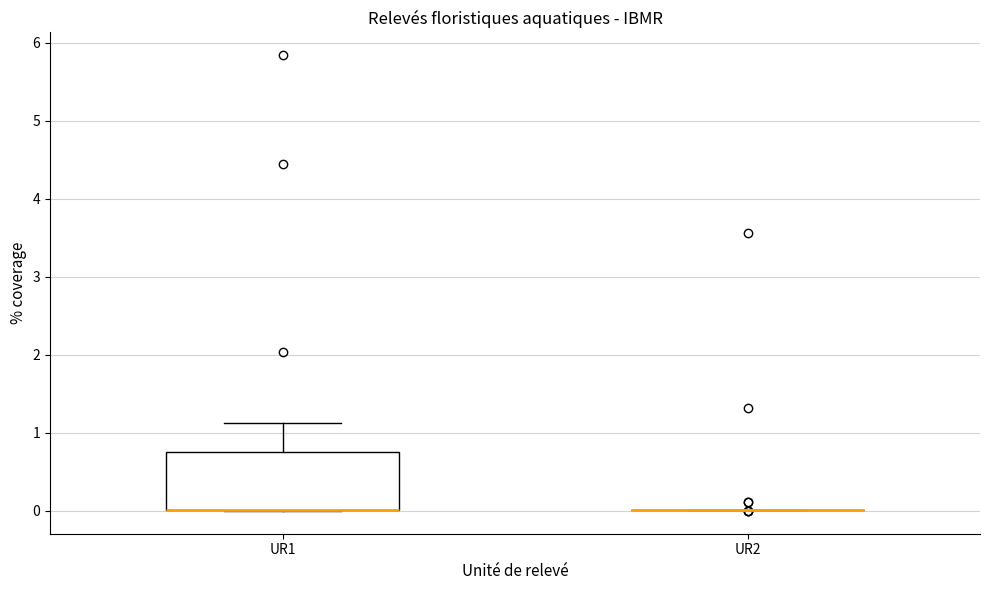

Where is the lower edge of the box for UR1 on the y-axis? The values are not printed on the chart, so give them approximately, as read against the axis.

0.0